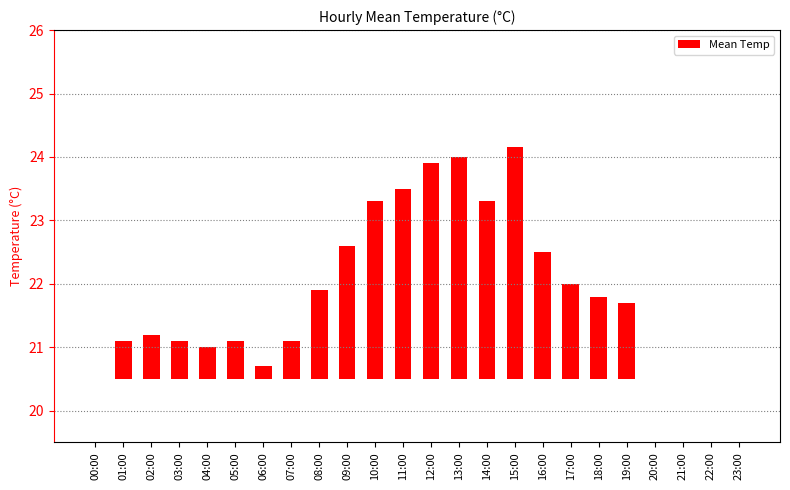

Are the bars horizontal?

No